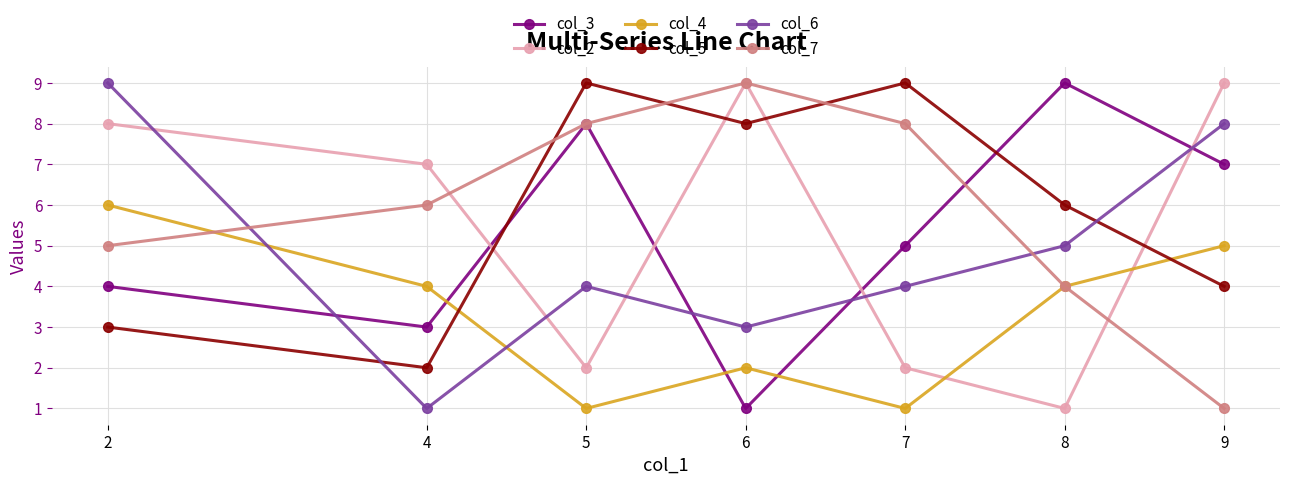

What is the value of the col_5 point at the 5th from the left?

9